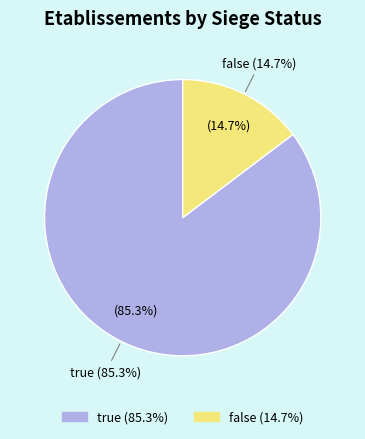

Count the number of slices in the pie.

2